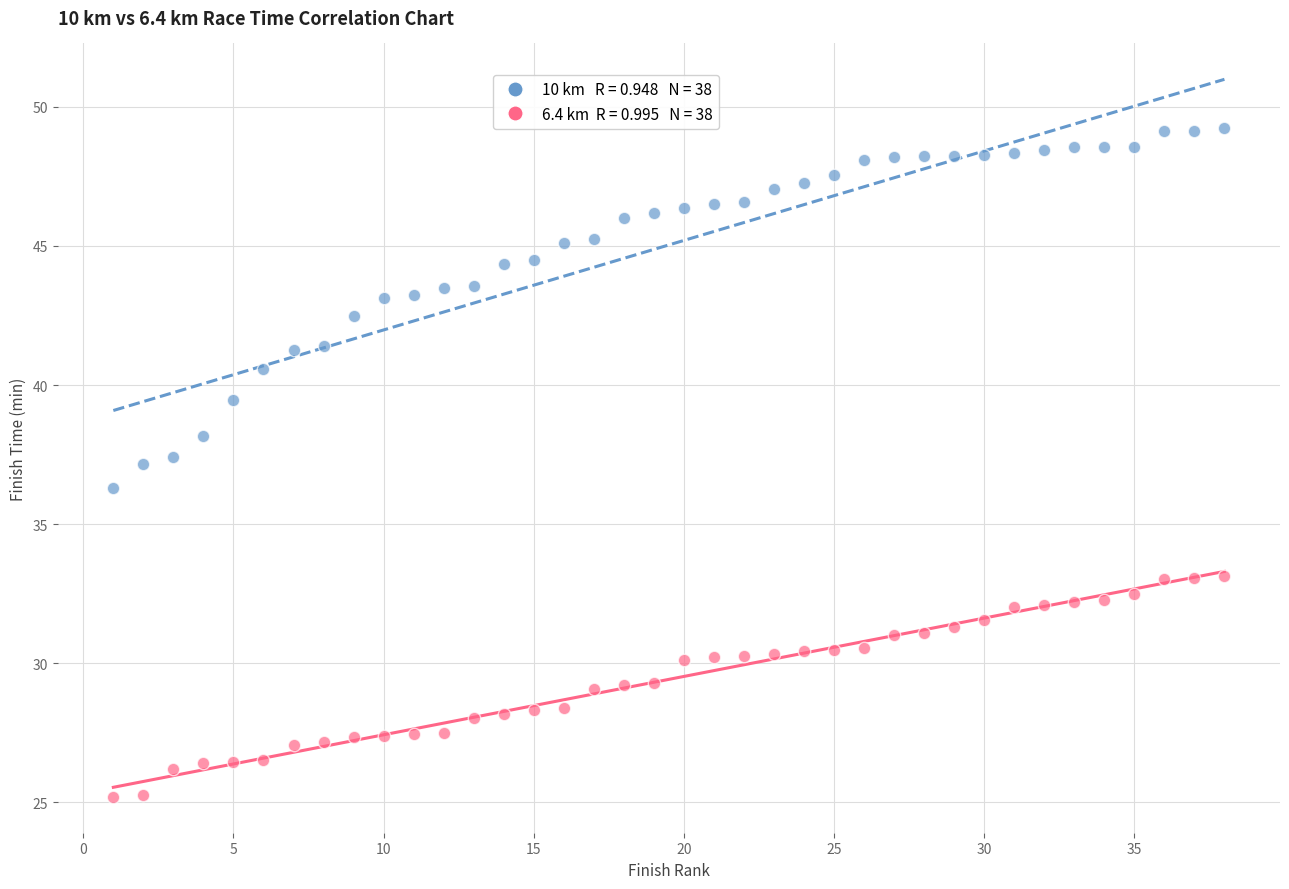

Across all data points, what is the range of X values (max minus min)?

37.0